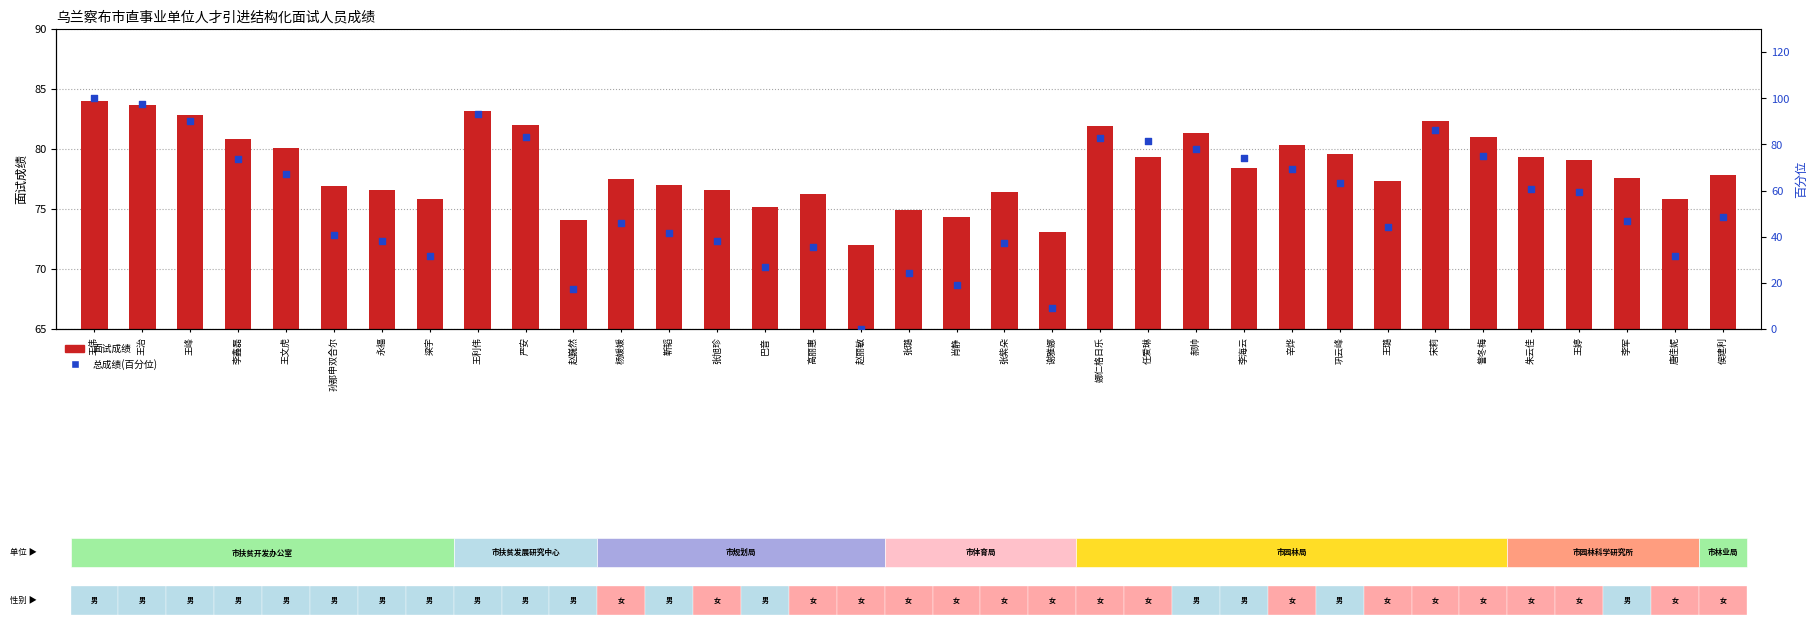

At how many categories does at least one series exceed 75?

30